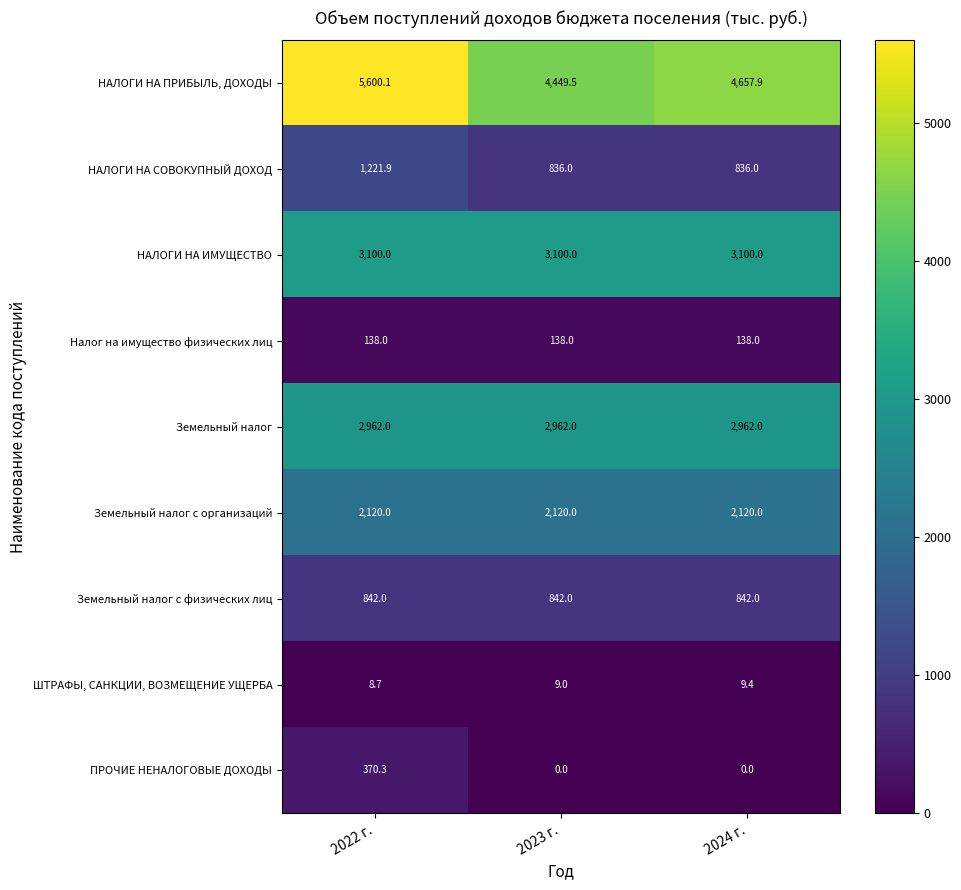

What is the sum of the Земельный налог с организаций values at 2024 г. and 2023 г.?

4240.0